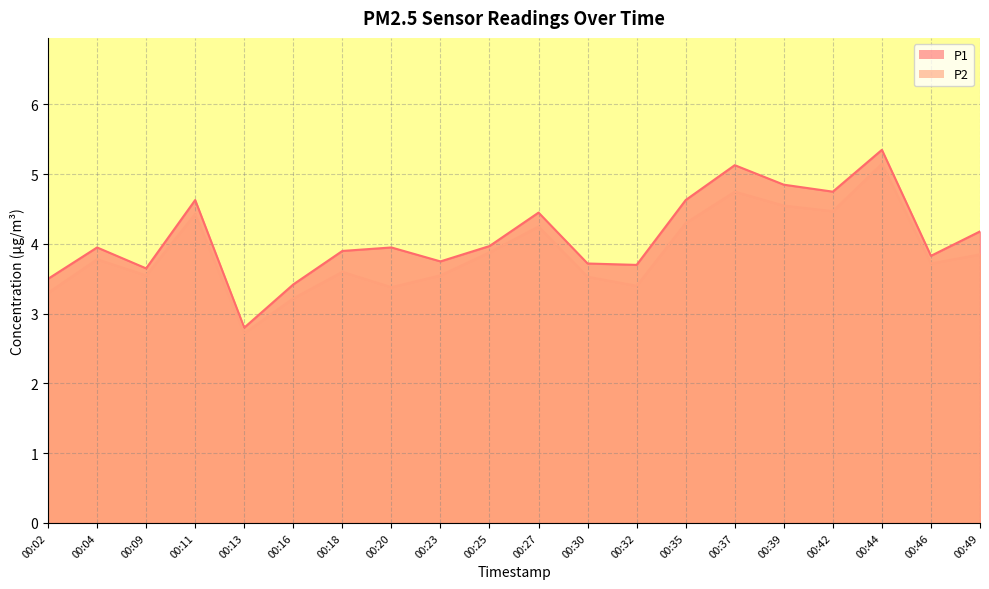

Reading right to left, transcribe all the data shown in this chart.

P1: 00:49=4.2	00:46=3.8	00:44=5.3	00:42=4.8	00:39=4.8	00:37=5.1	00:35=4.6	00:32=3.7	00:30=3.7	00:27=4.5	00:25=4.0	00:23=3.8	00:20=4.0	00:18=3.9	00:16=3.4	00:13=2.8	00:11=4.6	00:09=3.6	00:04=4.0	00:02=3.5
P2: 00:49=3.9	00:46=3.7	00:44=5.2	00:42=4.5	00:39=4.5	00:37=4.8	00:35=4.3	00:32=3.4	00:30=3.5	00:27=4.2	00:25=3.9	00:23=3.5	00:20=3.4	00:18=3.6	00:16=3.2	00:13=2.7	00:11=4.4	00:09=3.5	00:04=3.8	00:02=3.3